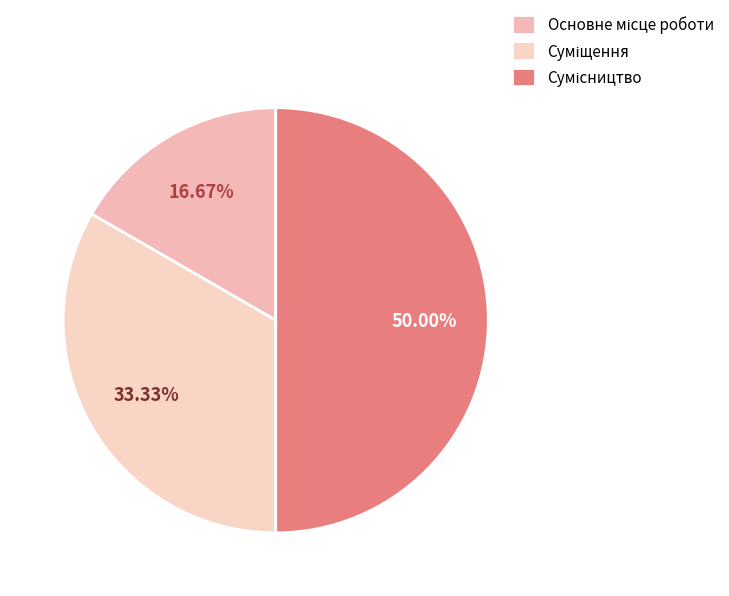

Count the number of slices in the pie.

3